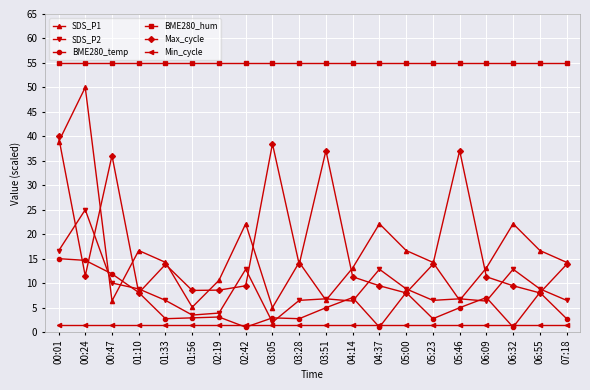

What is the sum of all SDS_P2 values?

178.1